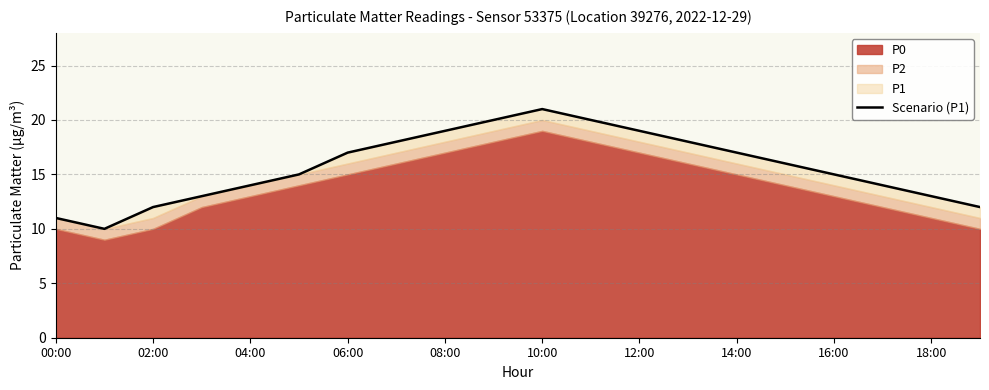

Is it true that the value at 14:00 is 29?

False